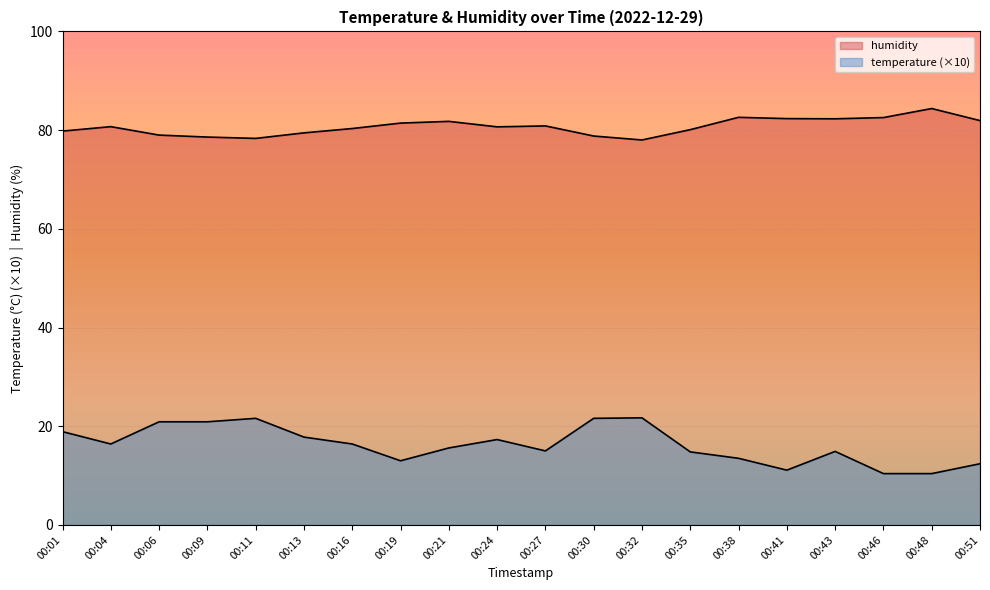

What is the highest value of the temperature (×10) series?

21.7